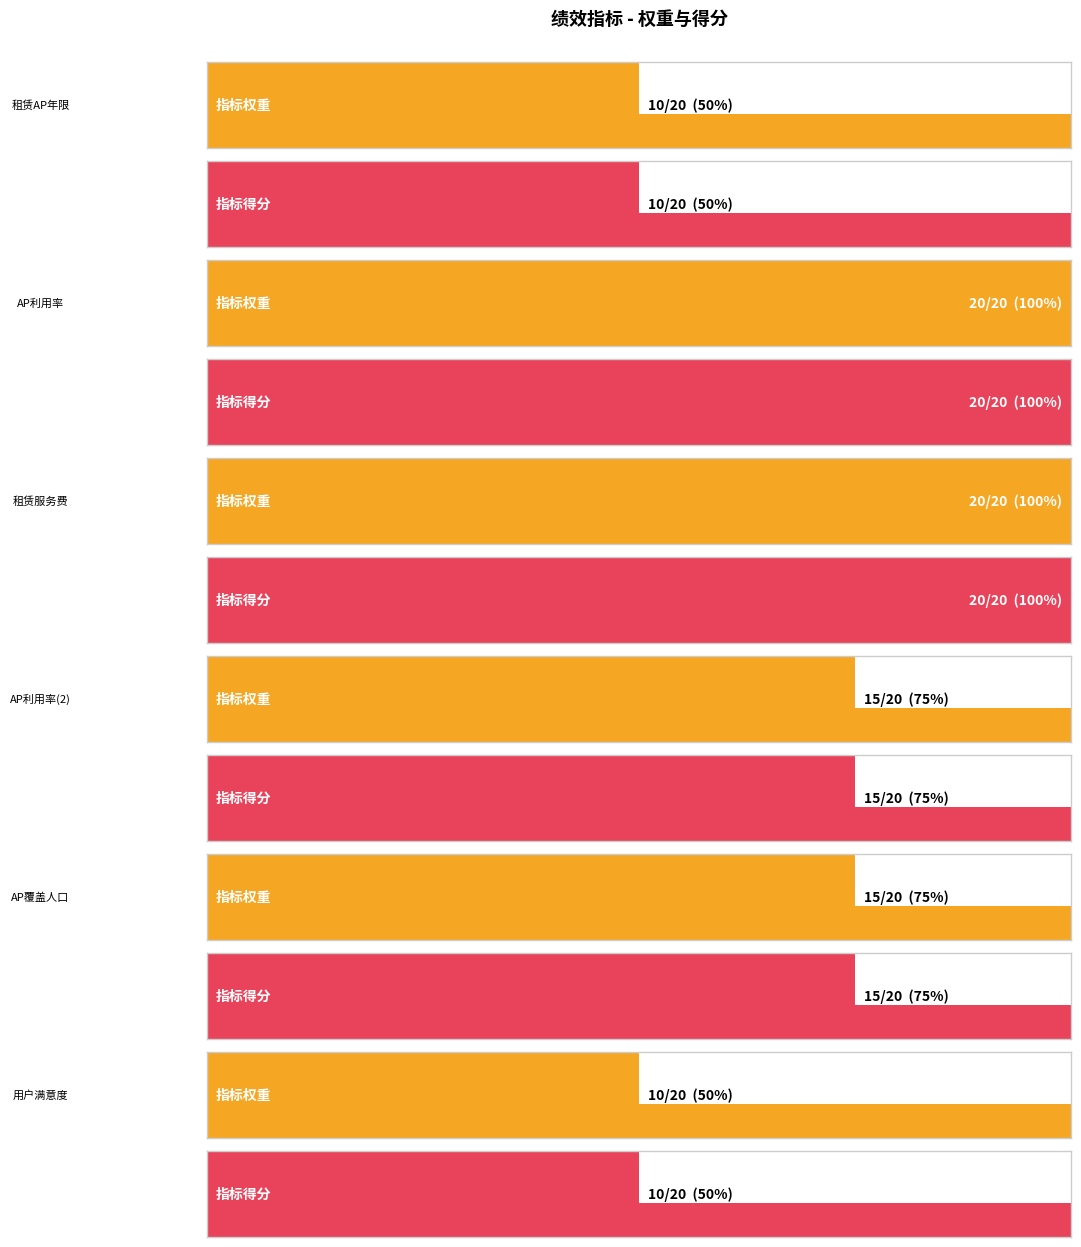

The 指标权重 series shows 10 at 租赁无线局域网AP年限. True or false?

True